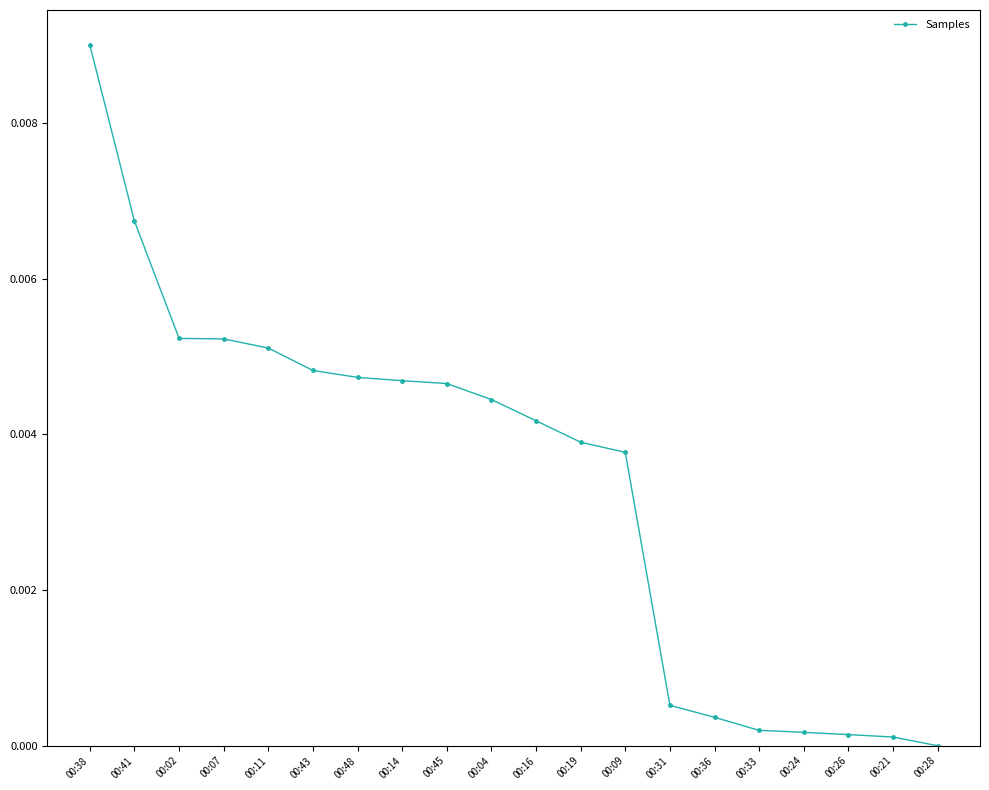

The value at 00:36 is 0.0. True or false?

True